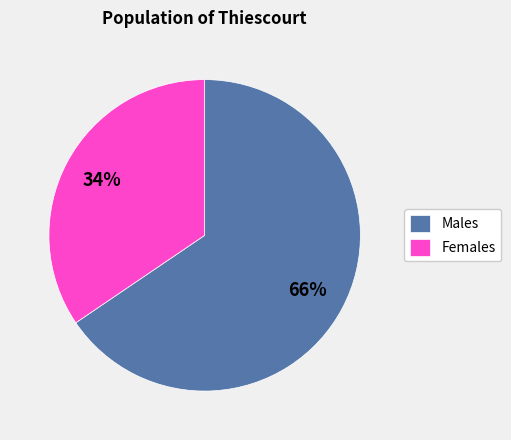

How many slices are in this pie chart?

2